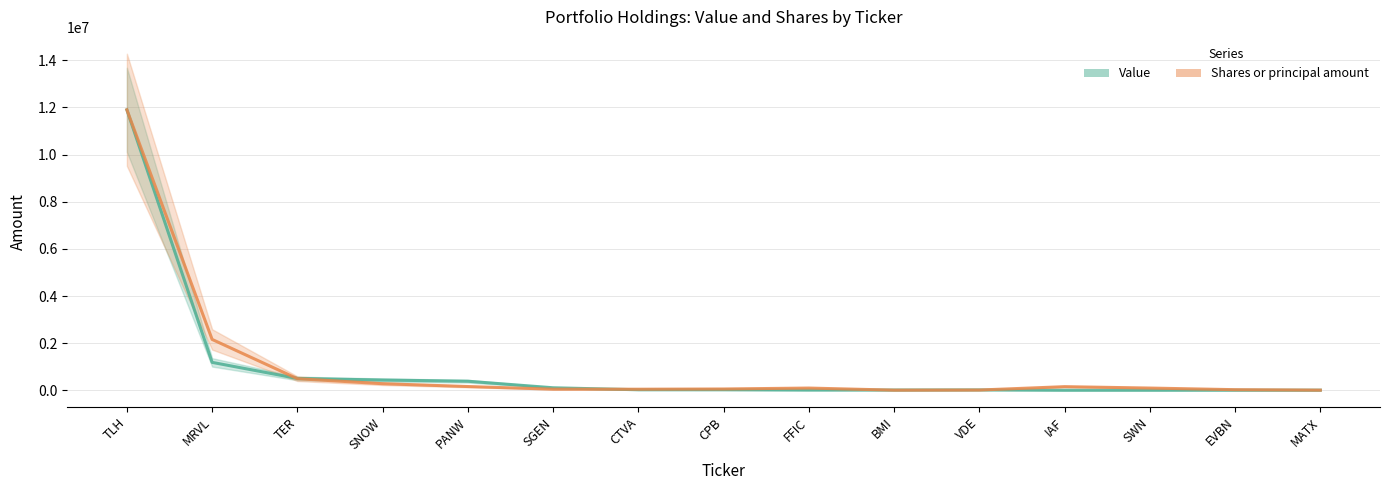

What is the spread (max minus min) of values at PANW?

225030.2